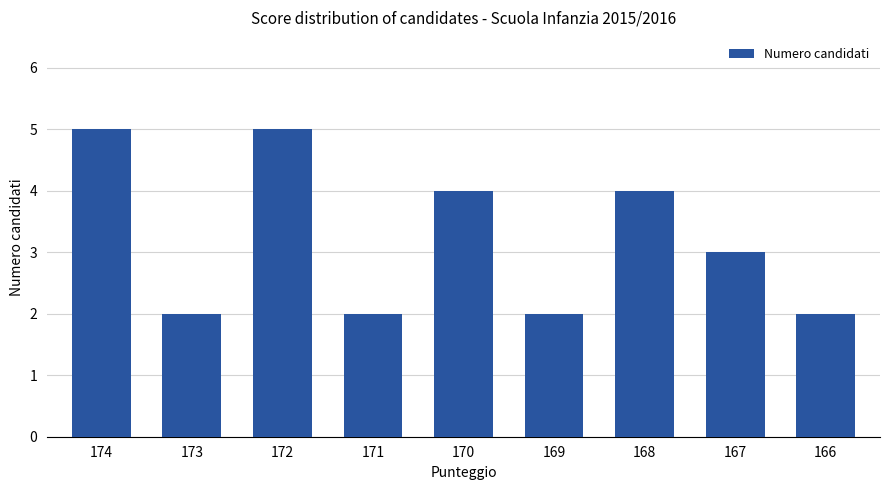

What is the ratio of the value at 166 to the value at 169?

1.0